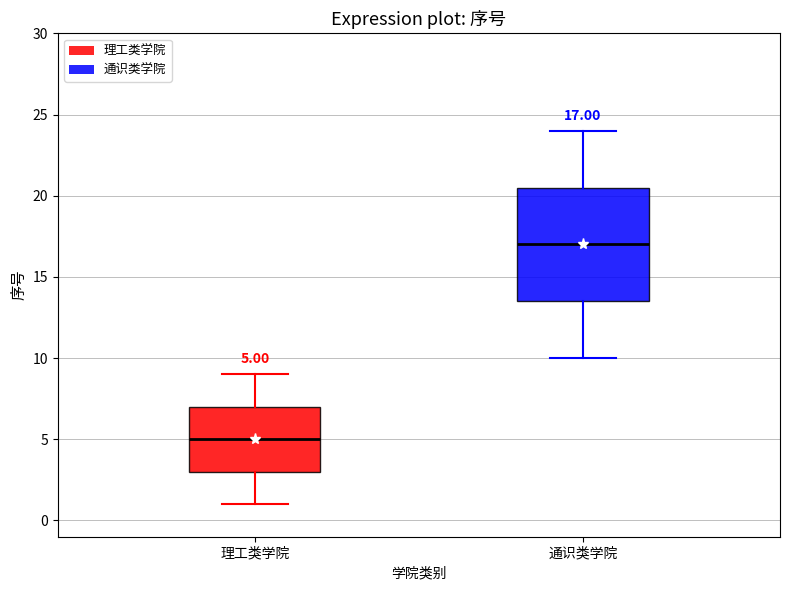

Which box has the highest median line?

通识类学院